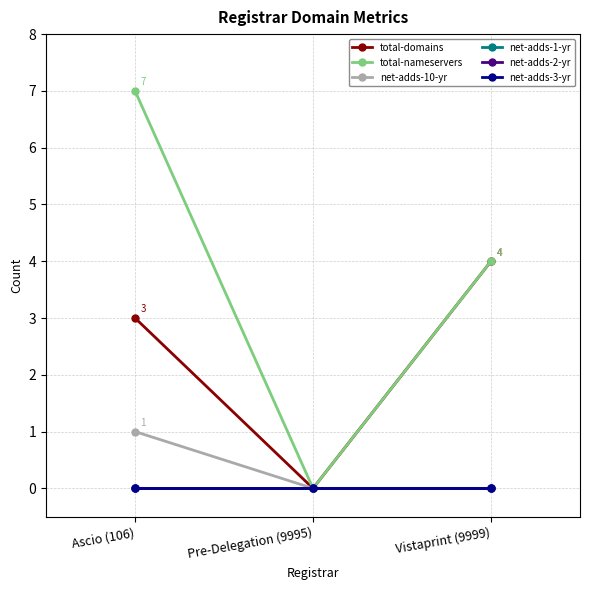

Does the chart have visible grid lines?

Yes